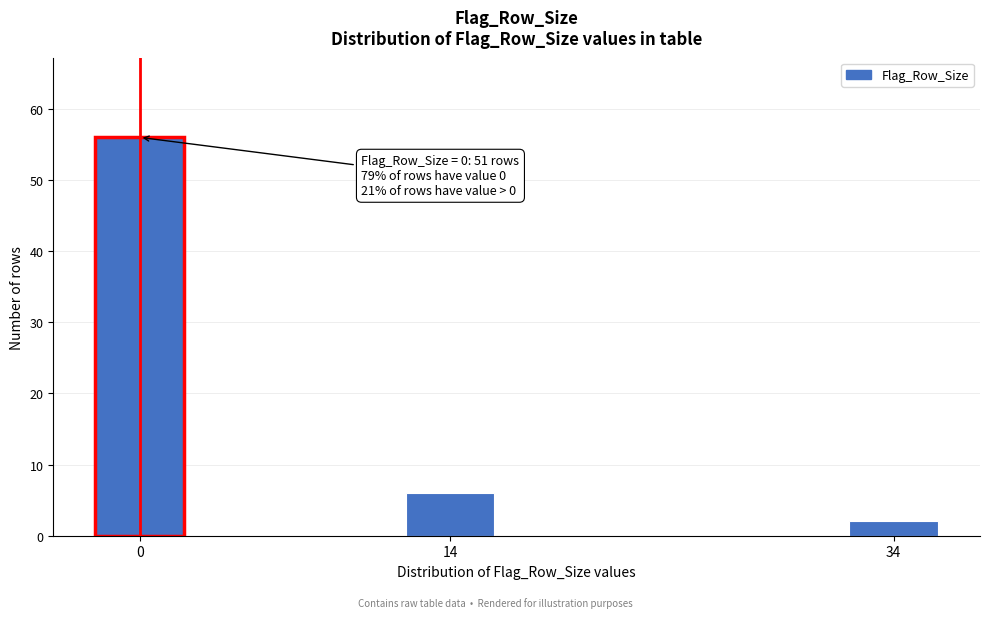

Reading right to left, what are all the values shown in this chart?

34=2	14=6	0=56